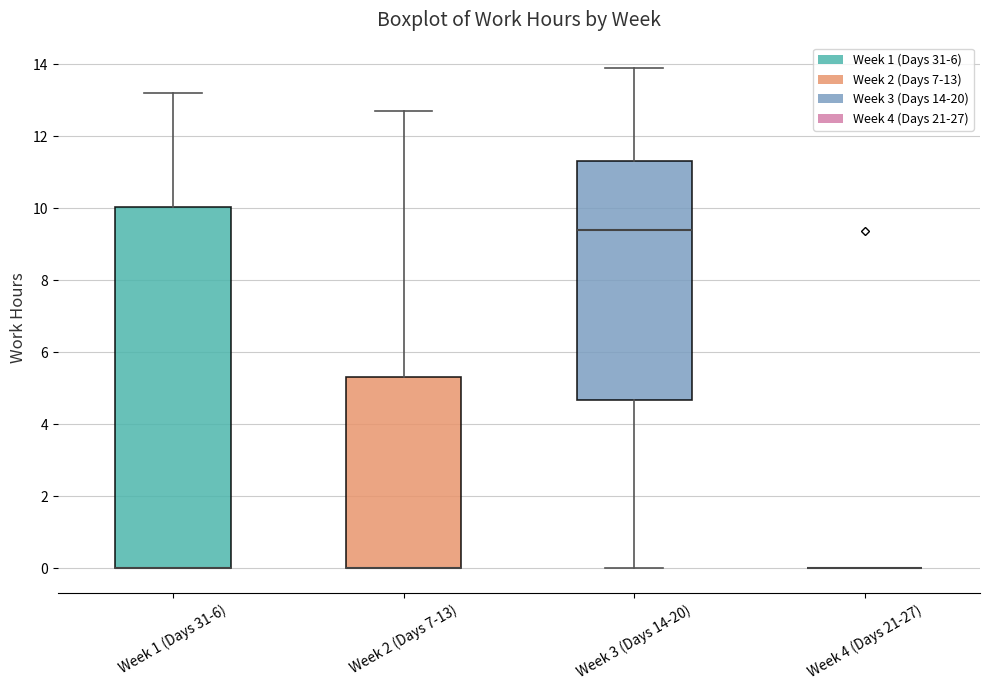

Comparing the boxes themselves (not the whiskers), which one is the tallest?

Week 1 (Days 31-6)